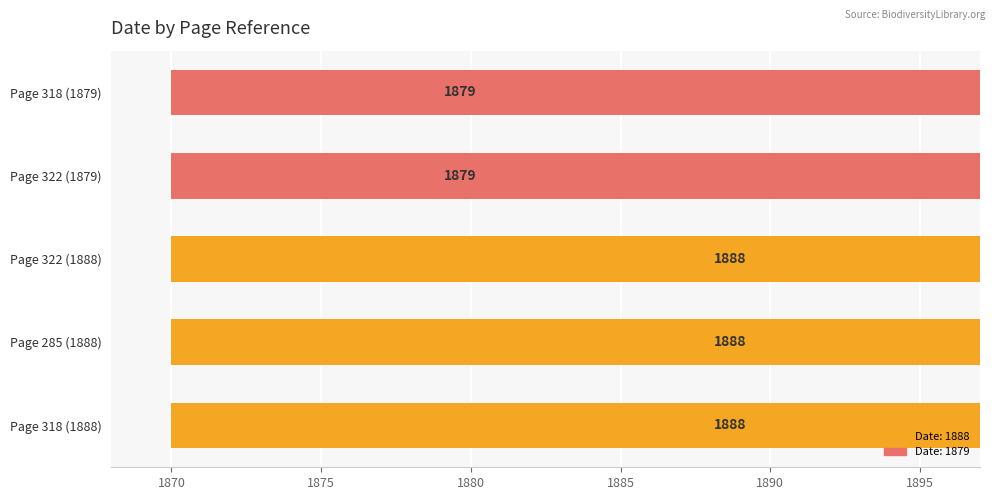

What is the value of the 1st bar from the left?

1888